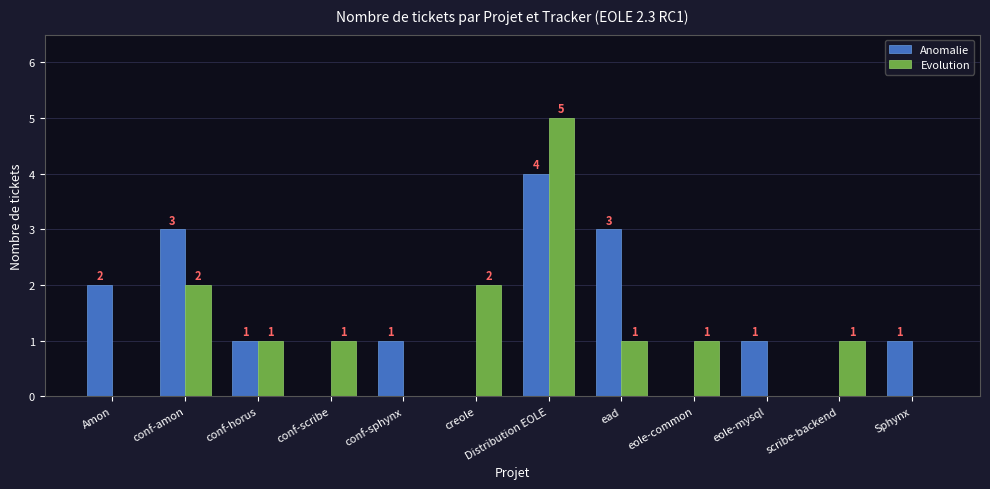

Which series changed the most between conf-amon and ead?

Evolution